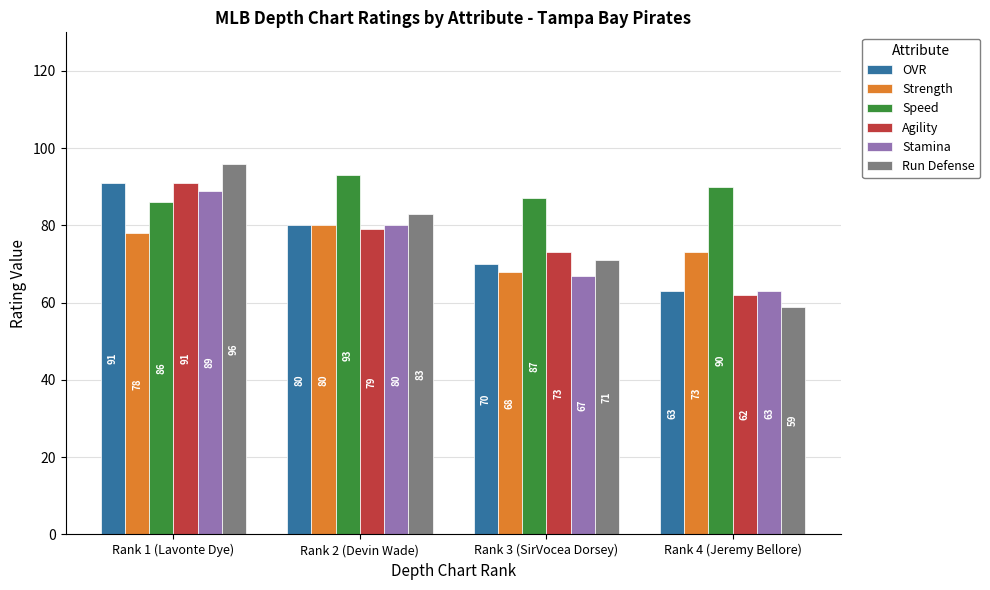

List the labels in order of Speed value, largest first.

Rank 2 (Devin Wade), Rank 4 (Jeremy Bellore), Rank 3 (SirVocea Dorsey), Rank 1 (Lavonte Dye)